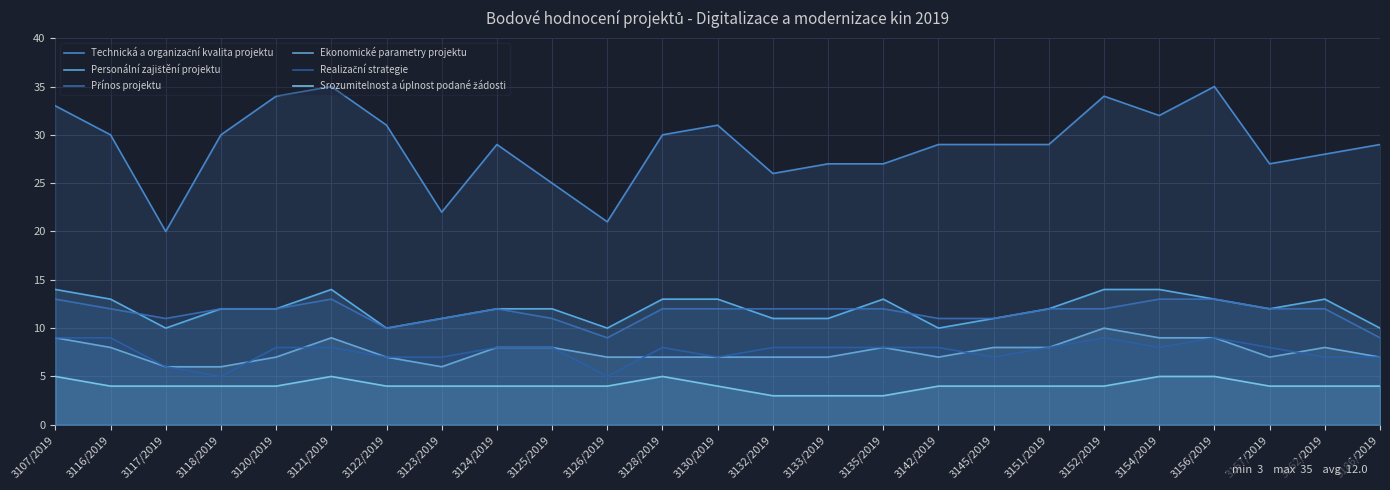

Which category has the lowest value in the Ekonomické parametry projektu series?

3117/2019